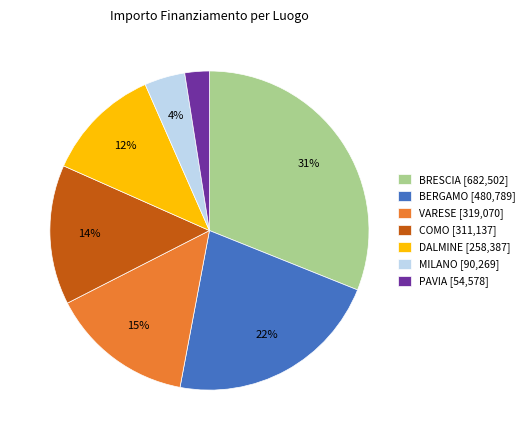

Combined, do PAVIA [54,578] and BERGAMO [480,789] account for over 50%?

No